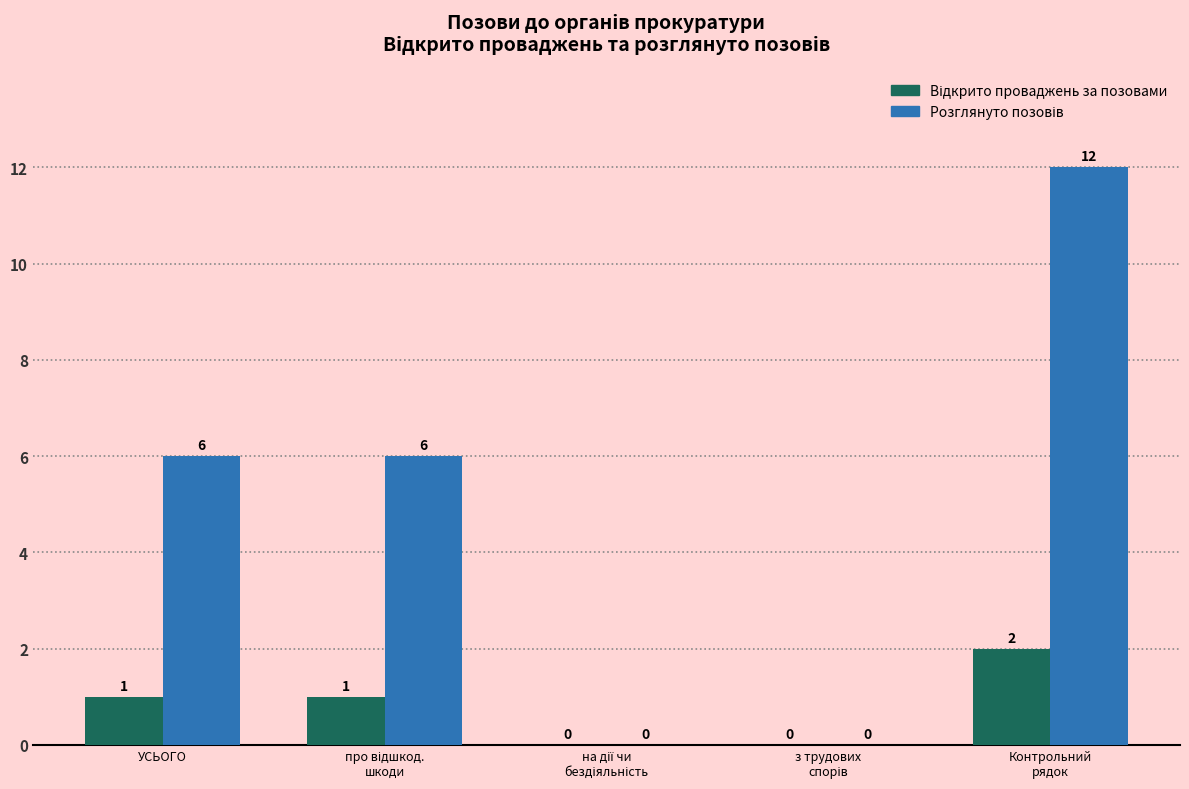

Which category has the highest value across all series?

Контрольний
рядок